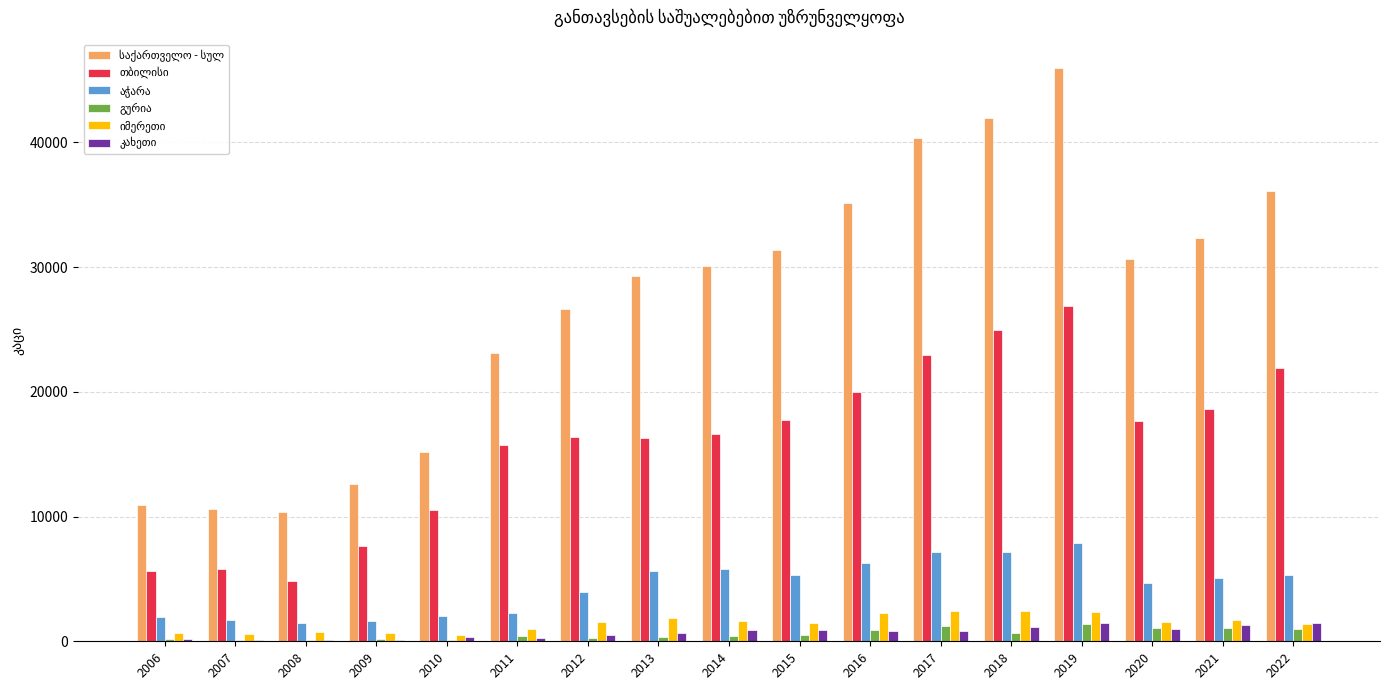

What is the maximum value shown in the chart?

45929.0